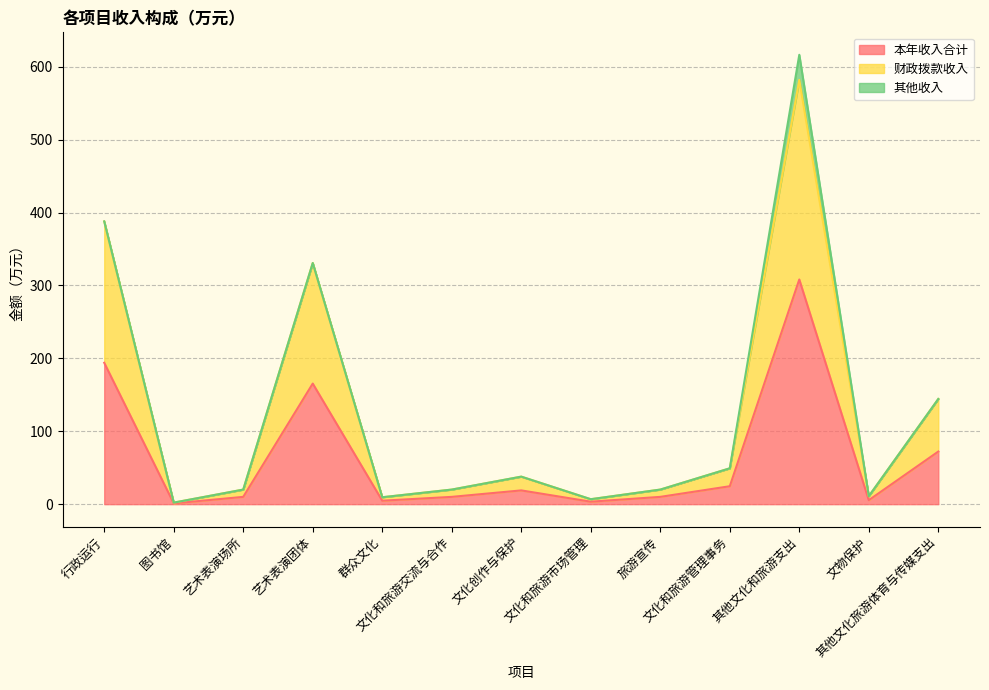

What is the maximum value for 本年收入合计?

308.2